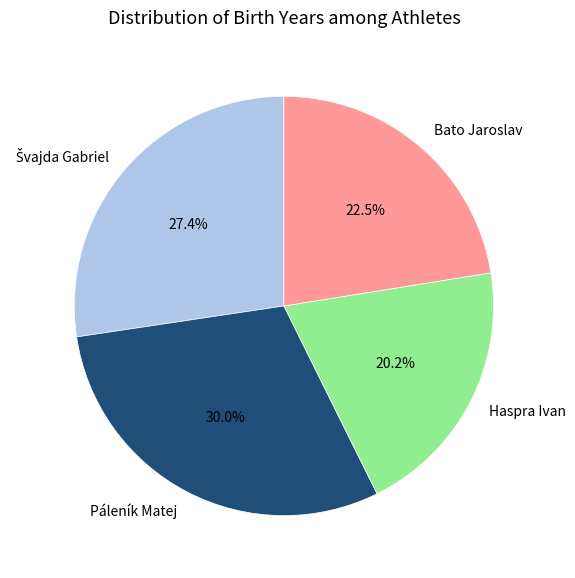

To the nearest percent, what is the difference between the largest and smallest slice percentages?

10%